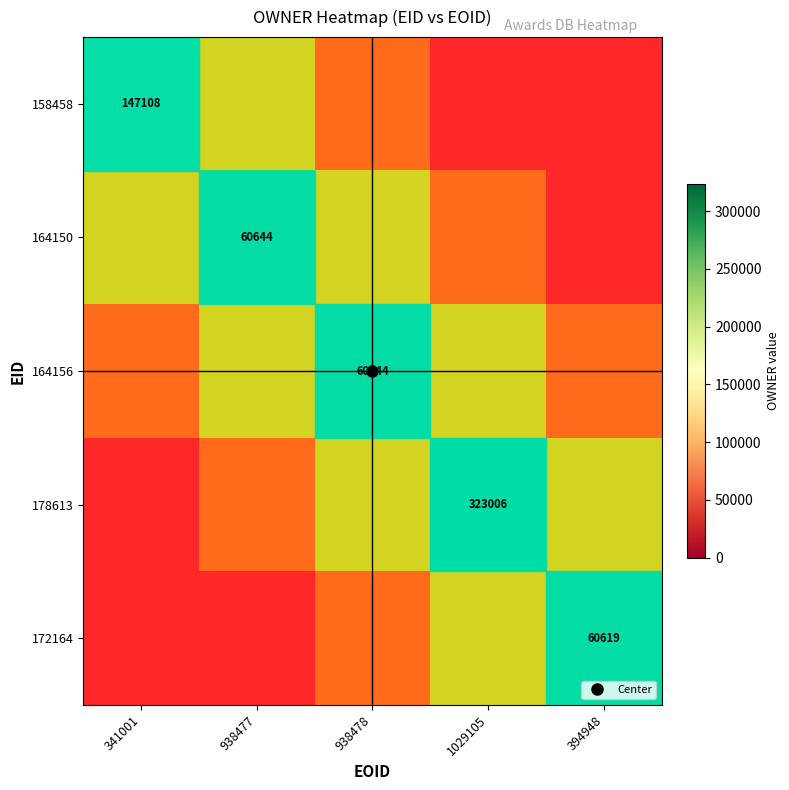

How many positive values does the 158458 series have?

3